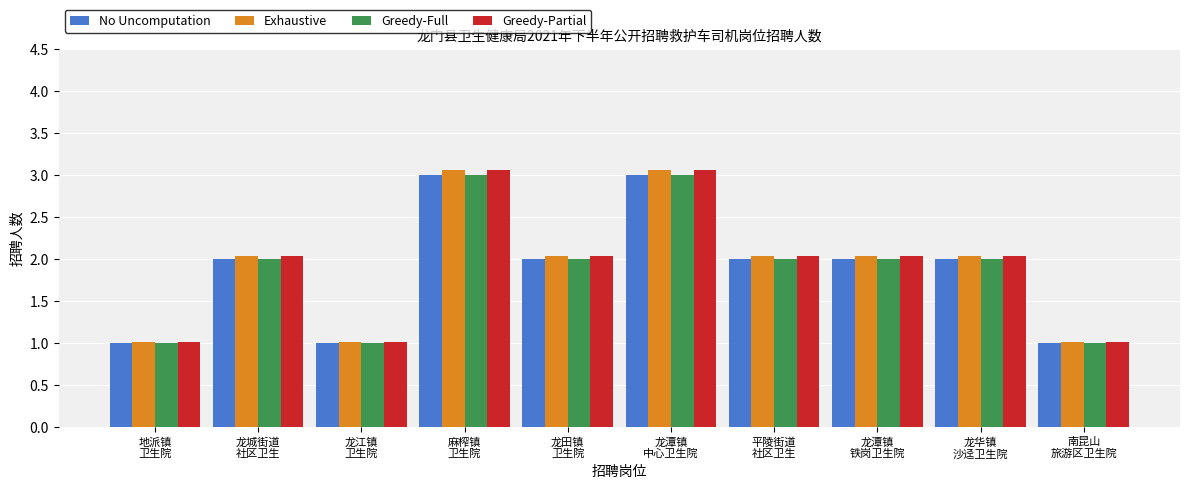

What is the value of the Greedy-Full bar at the 9th from the left?

2.0